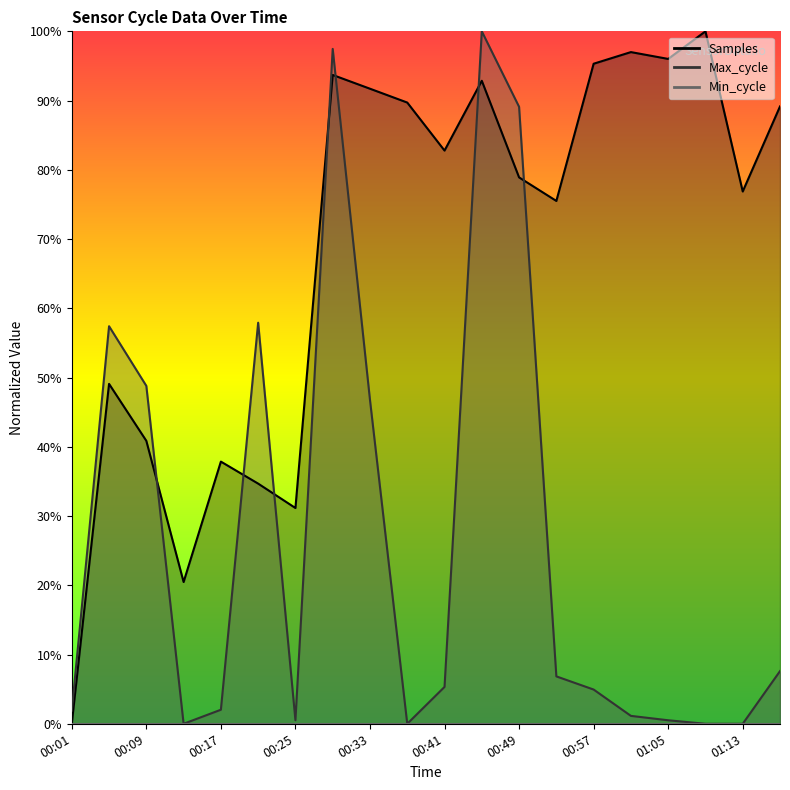

How many categories are shown in the chart?

20